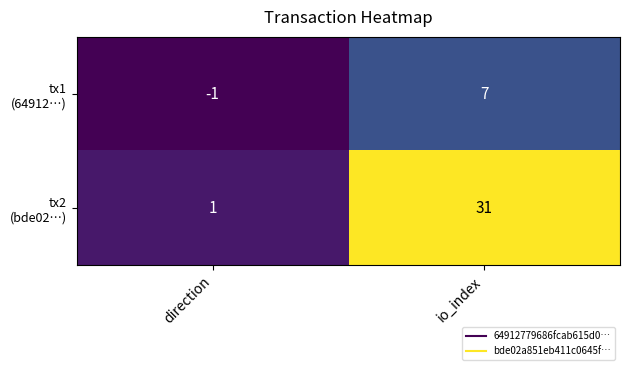

What is the greatest value displayed?

31